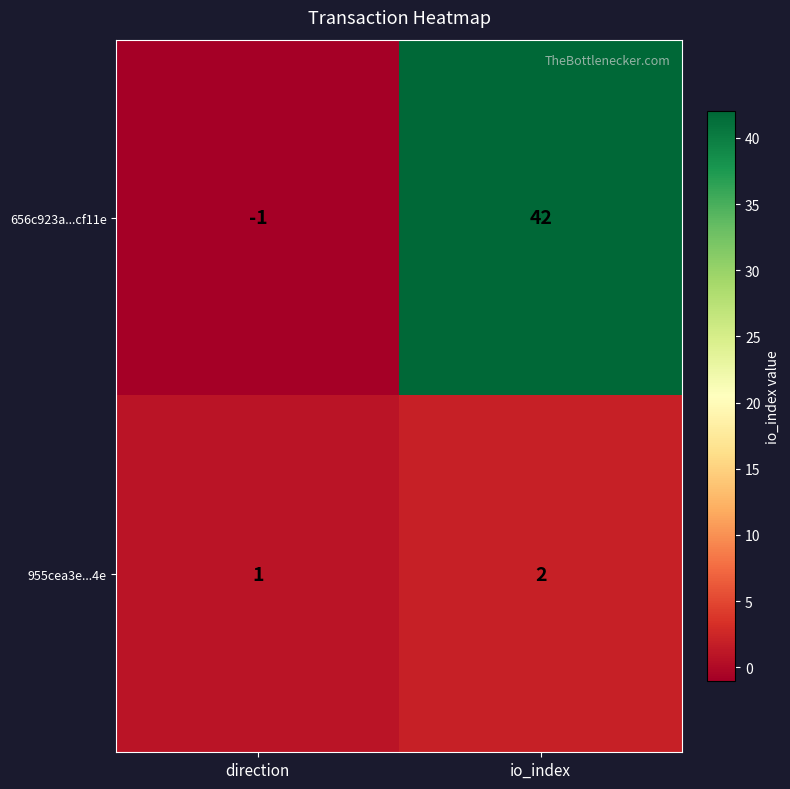

How many distinct data groups are displayed?

2